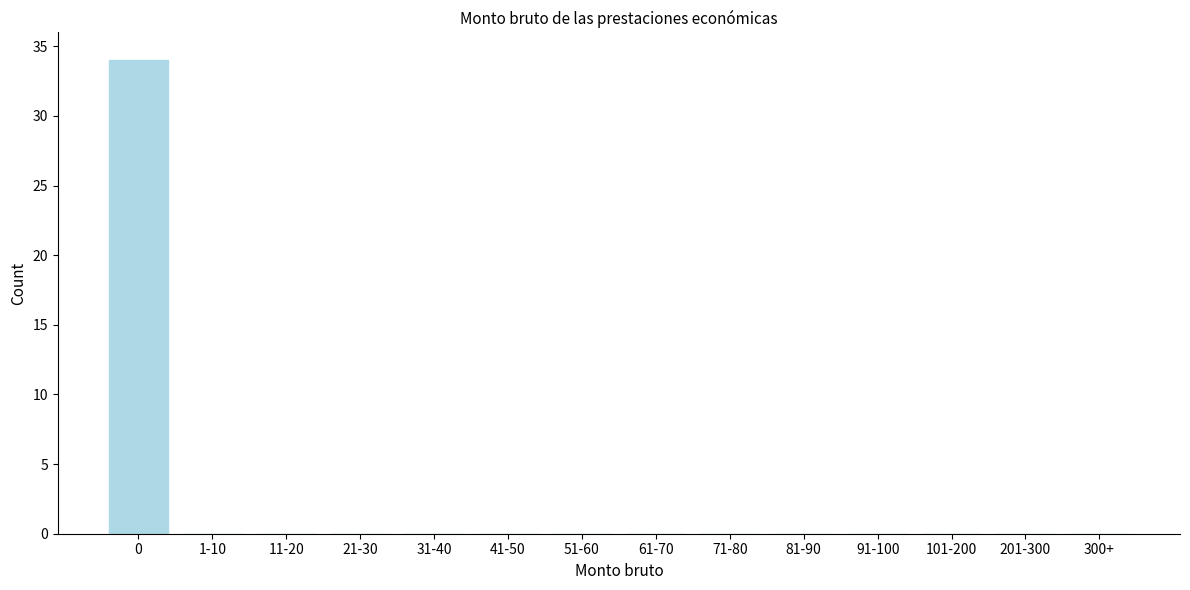

Reading left to right, list all the values displayed in this chart.

0=34	1-10=0	11-20=0	21-30=0	31-40=0	41-50=0	51-60=0	61-70=0	71-80=0	81-90=0	91-100=0	101-200=0	201-300=0	300+=0